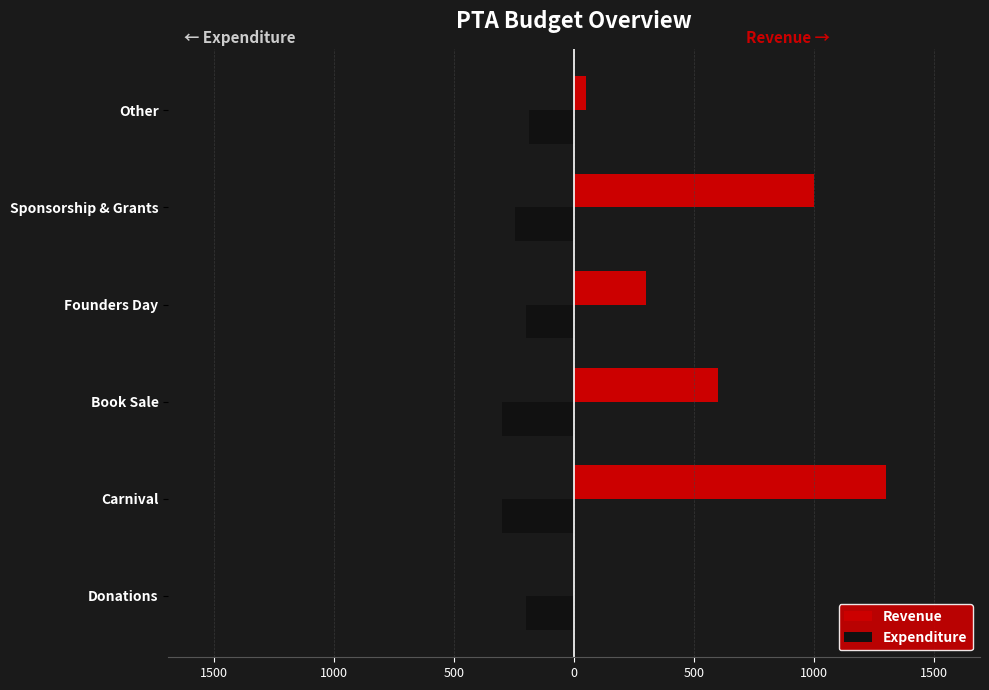

What are all the series names shown in the legend?

Revenue, Expenditure